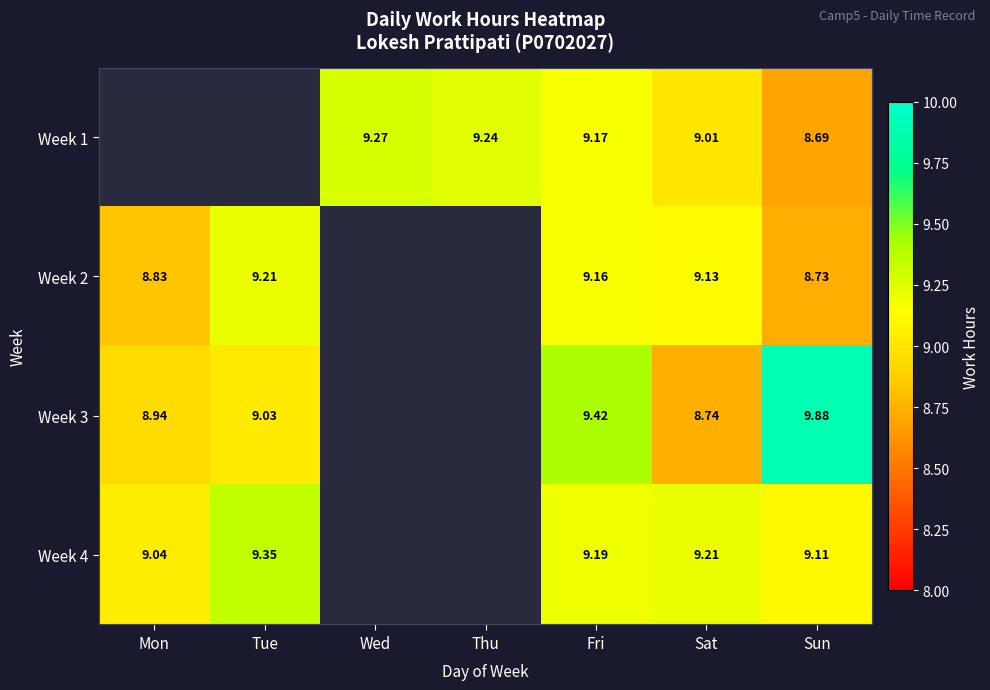

True or false: Week 2 has a value of 8.8 at Mon.

True